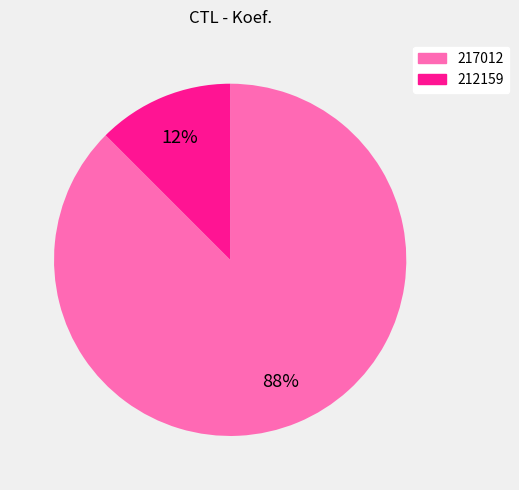

Do 212159 and 217012 together represent more than half of the pie?

Yes